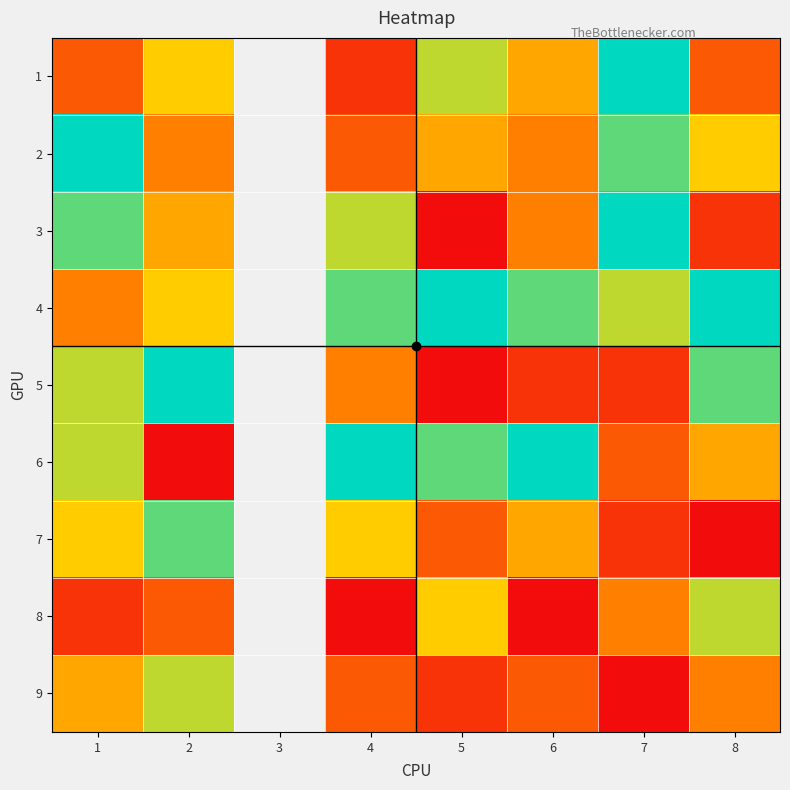

At which category does the chart reach its minimum across all series?

5